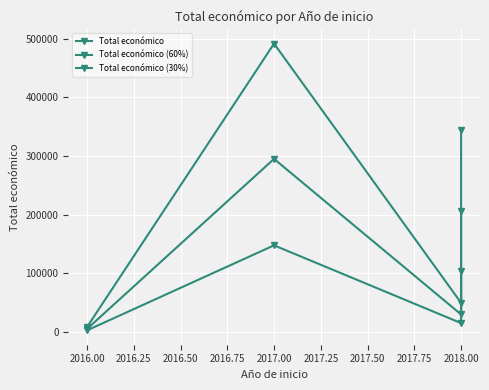

List the series in order of their overall mean, highest first.

Total económico, Total económico (60%), Total económico (30%)